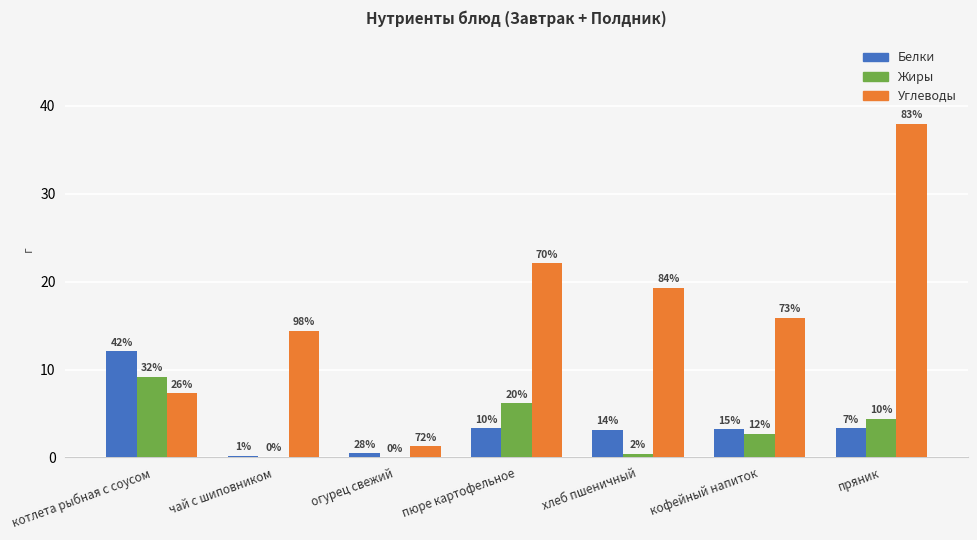

What is the total value across all series at пряник?

45.7